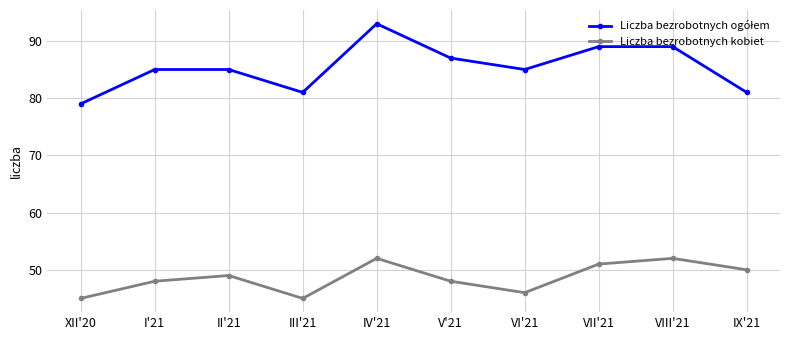

What is the sum of the Liczba bezrobotnych kobiet values at IV'21 and VIII'21?

104